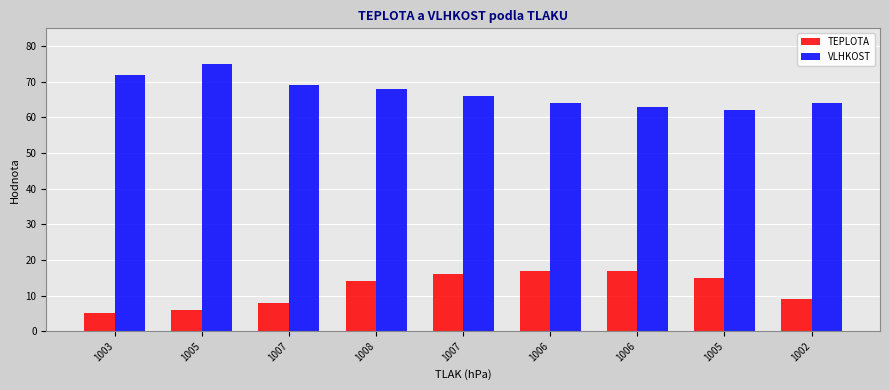

How many data points in VLHKOST are less than 66?

4